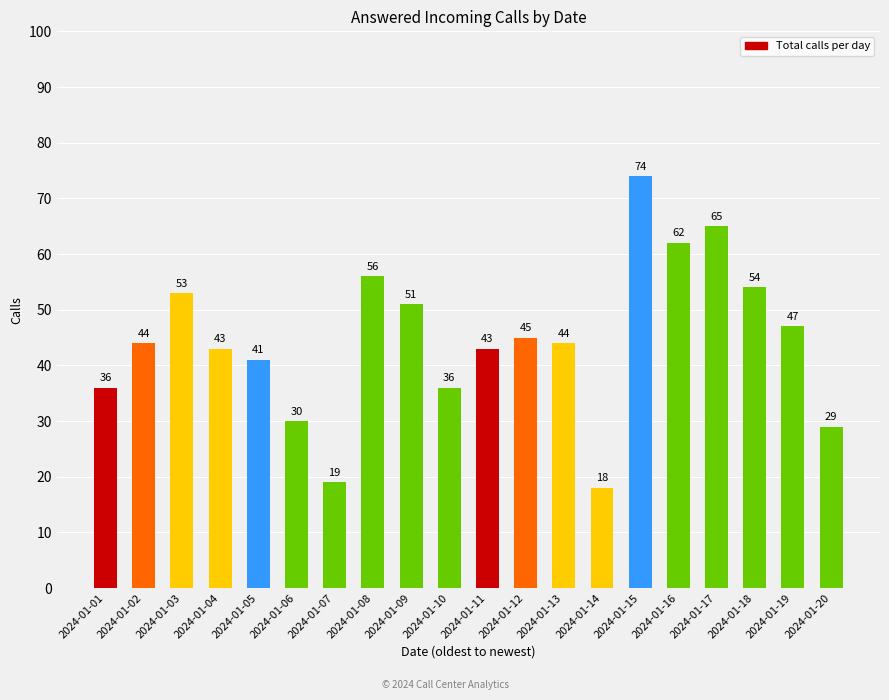

What is the approximate value at 2024-01-09?

51